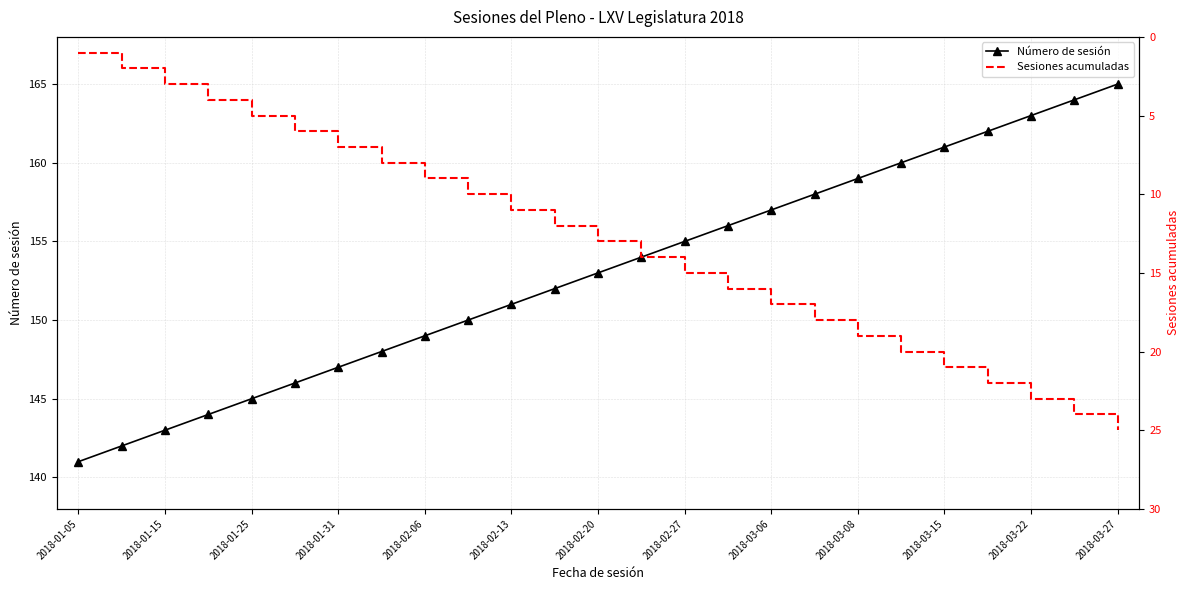

What is the sum of all Sesiones acumuladas values?

325